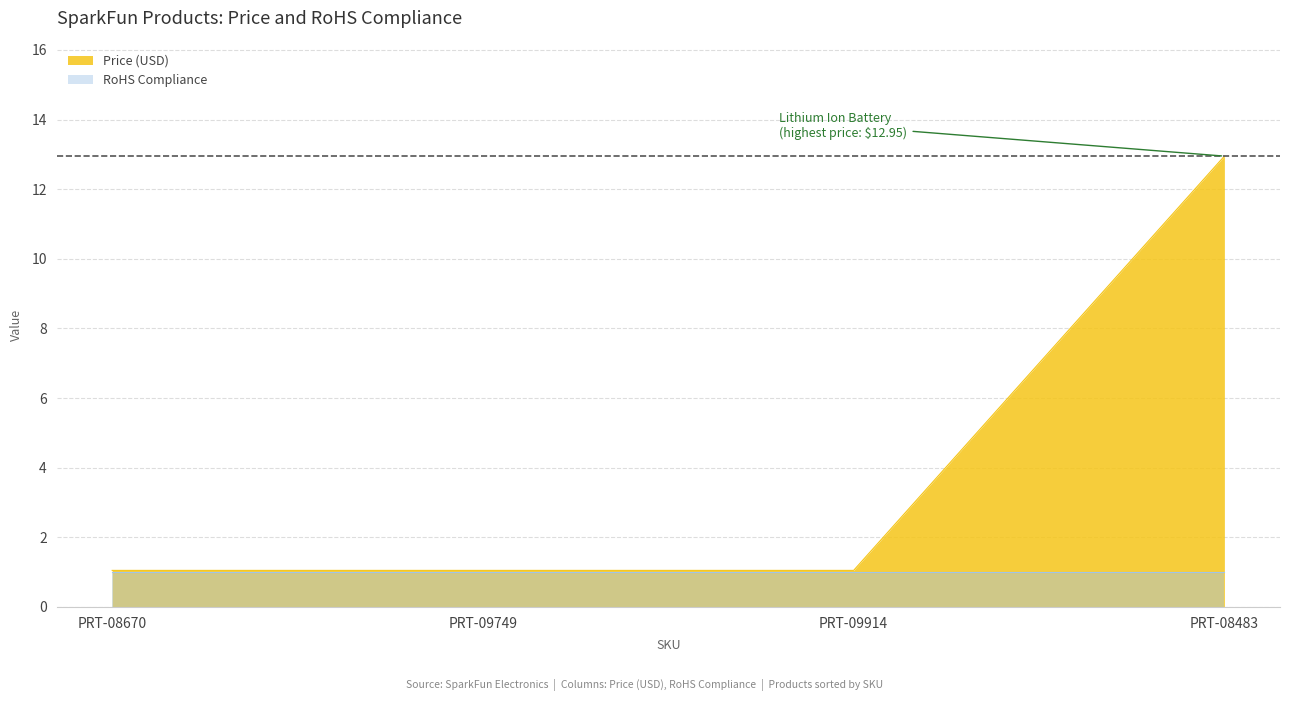

What is the greatest value displayed?

12.9